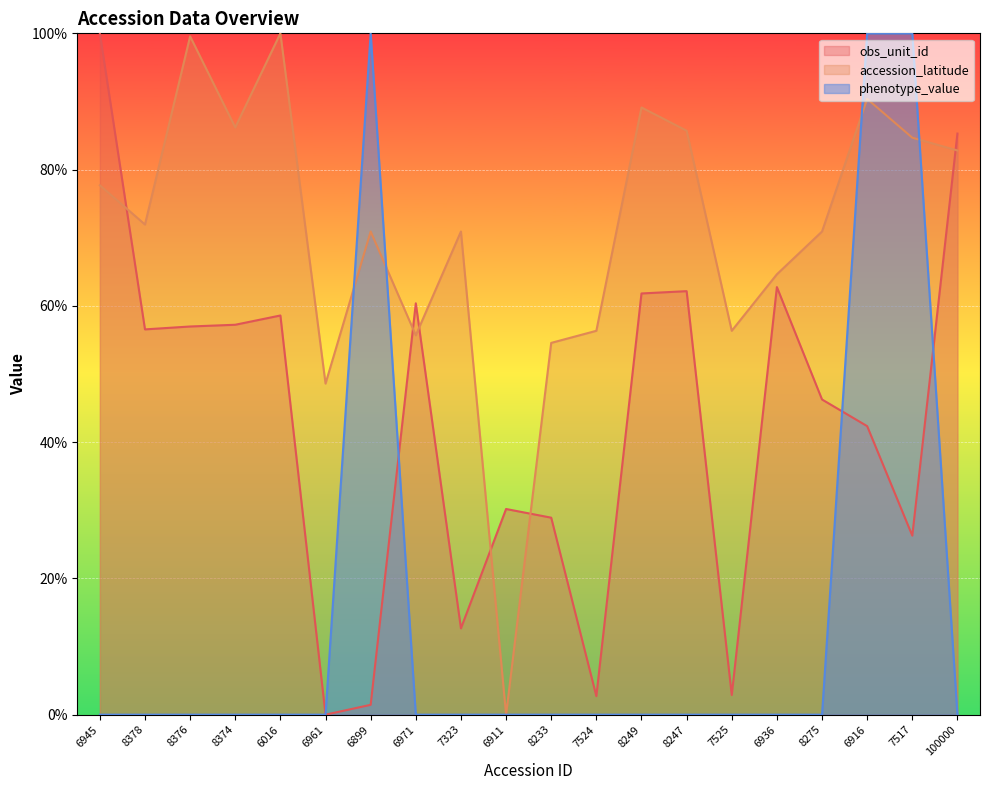

Reading left to right, transcribe all the data shown in this chart.

obs_unit_id: 6945=100.0	8378=56.5	8376=57.0	8374=57.2	6016=58.6	6961=0.0	6899=1.4	6971=60.4	7323=12.7	6911=30.2	8233=28.9	7524=2.7	8249=61.8	8247=62.2	7525=2.9	6936=62.8	8275=46.3	6916=42.3	7517=26.3	100000=85.3
accession_latitude: 6945=77.7	8378=71.9	8376=99.6	8374=86.2	6016=100.0	6961=48.6	6899=70.9	6971=55.7	7323=70.9	6911=0.0	8233=54.6	7524=56.3	8249=89.1	8247=85.7	7525=56.3	6936=64.6	8275=70.9	6916=90.4	7517=84.7	100000=82.8
phenotype_value: 6945=0.0	8378=0.0	8376=0.0	8374=0.0	6016=0.0	6961=0.0	6899=100.0	6971=0.0	7323=0.0	6911=0.0	8233=0.0	7524=0.0	8249=0.0	8247=0.0	7525=0.0	6936=0.0	8275=0.0	6916=100.0	7517=100.0	100000=0.0